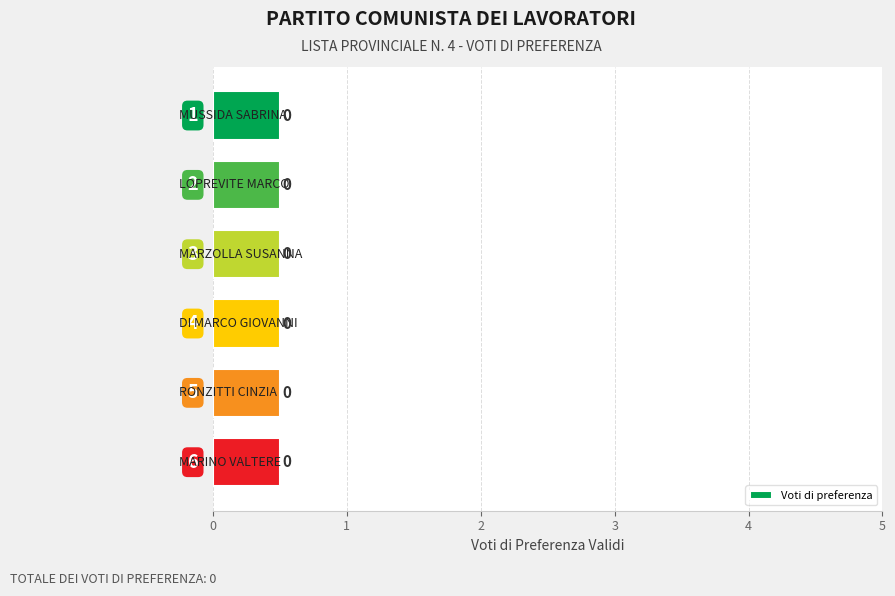

Does the chart contain any negative values?

No